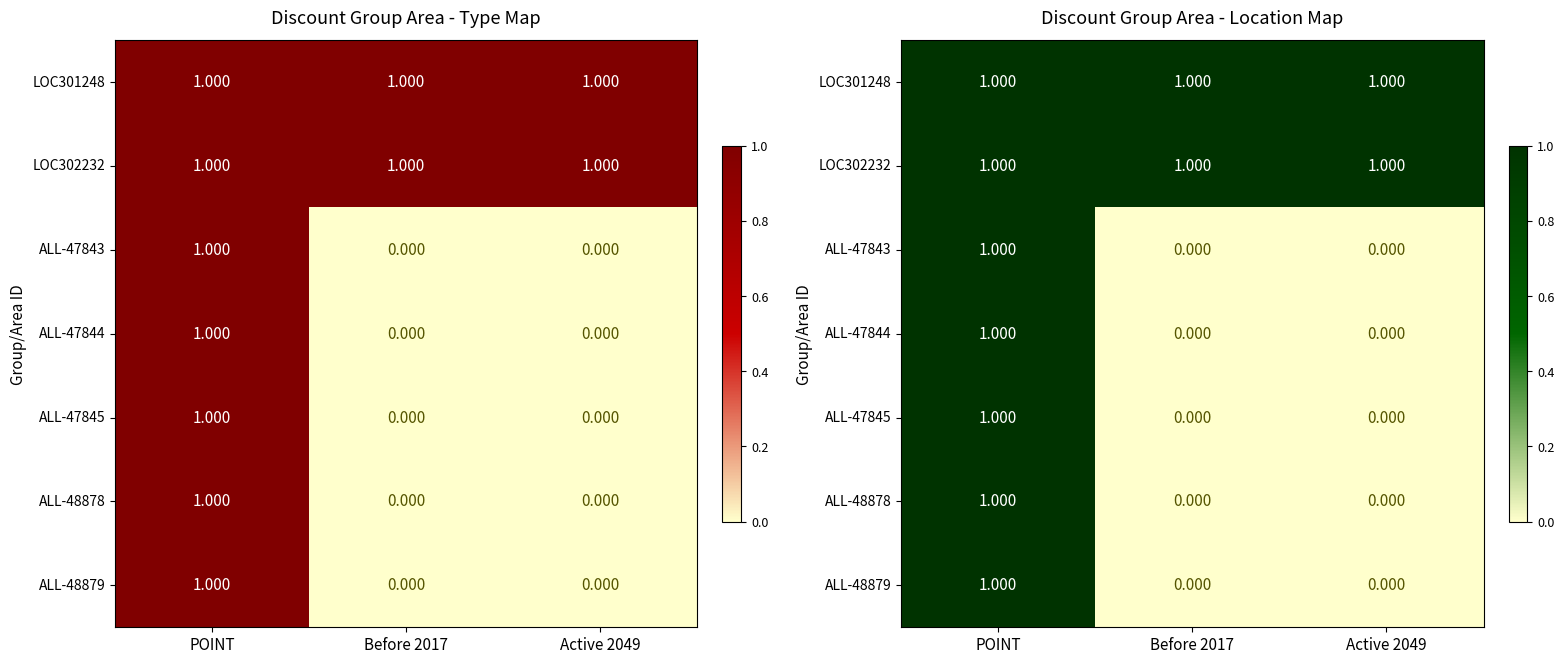

What is the difference between the highest and lowest values at Before 2017?

1